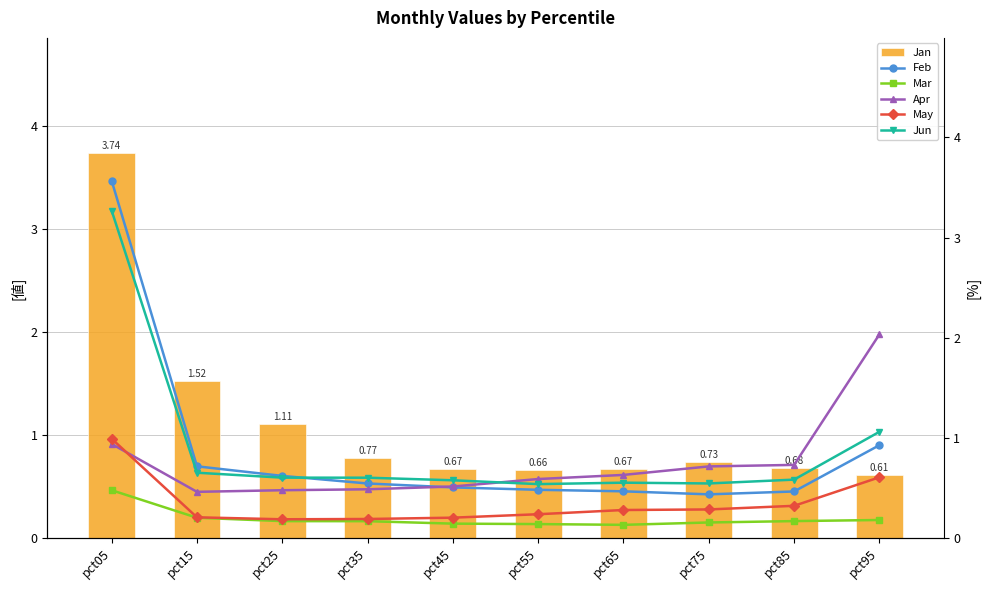

What is the value of the Jun bar at the 9th from the left?

0.6